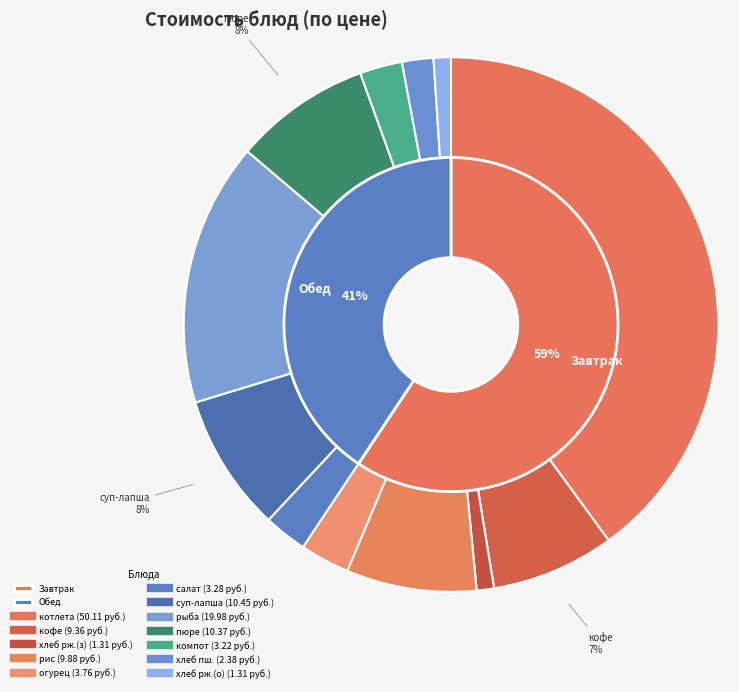

What is the change in value from рис отварной с маслом to огурец соленый?

-6.1